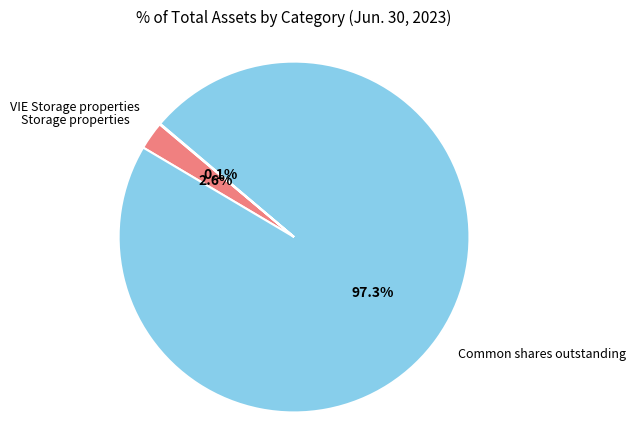

How many segments does this pie chart have?

3